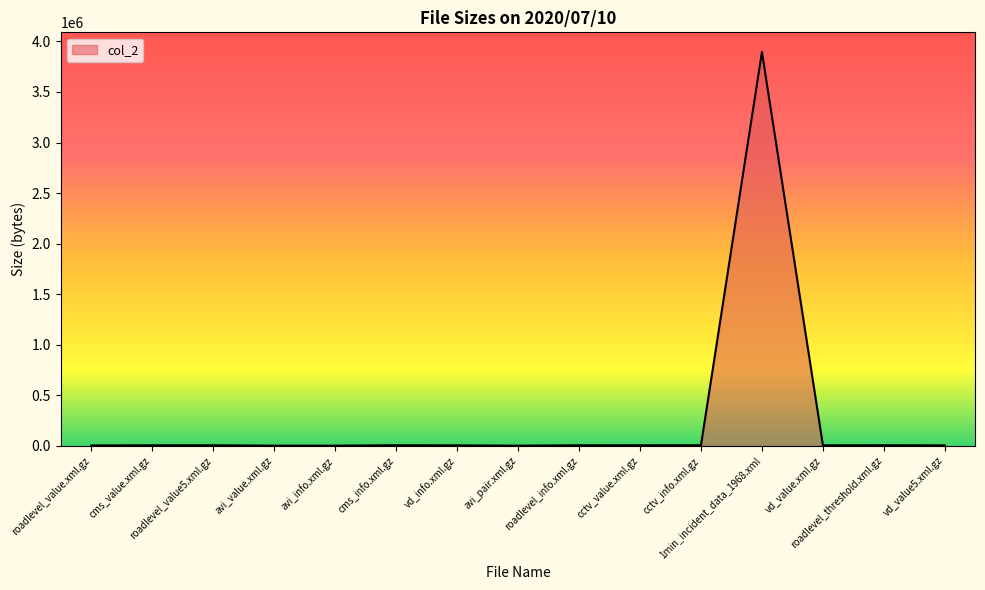

What is the maximum value shown in the chart?

3895054